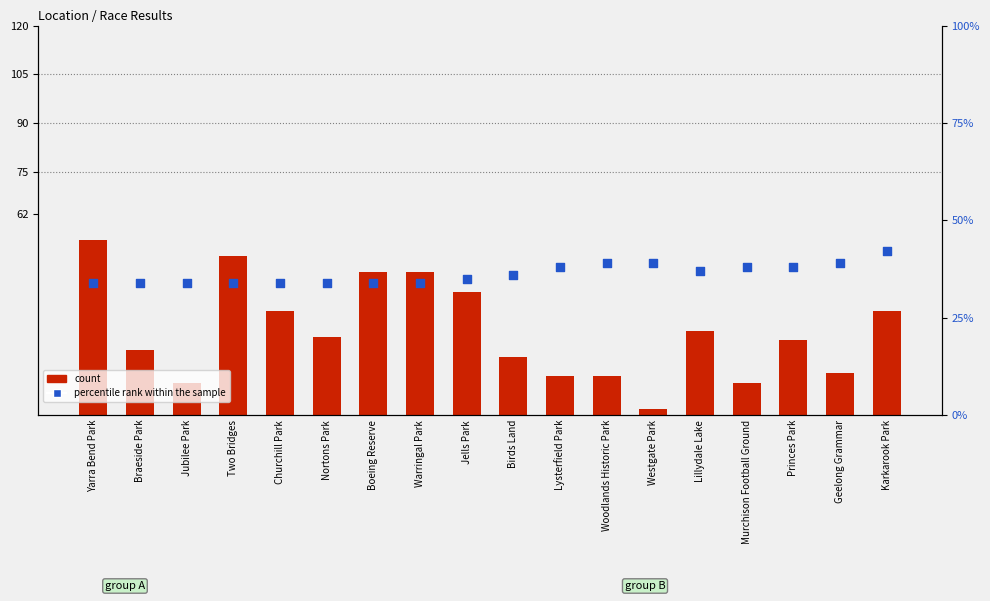

At how many categories does at least one series exceed 9?

18